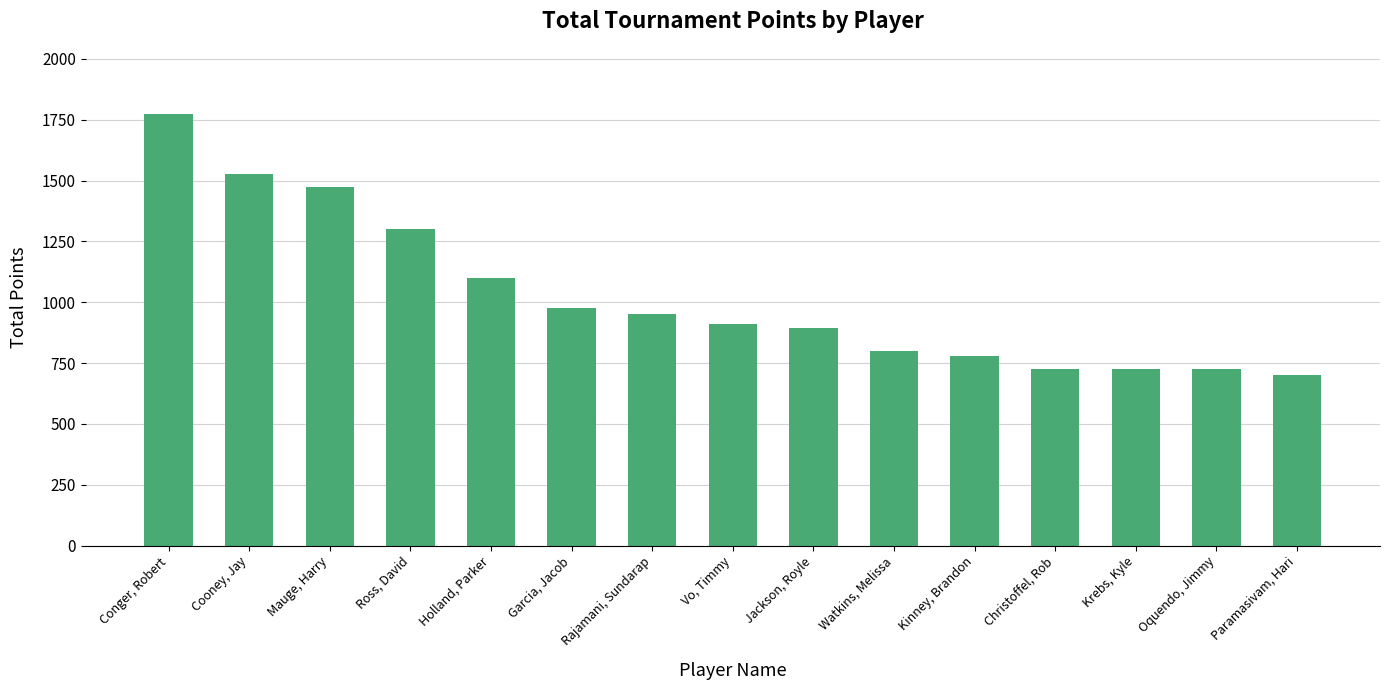

What is the value of the 7th bar from the left?

950